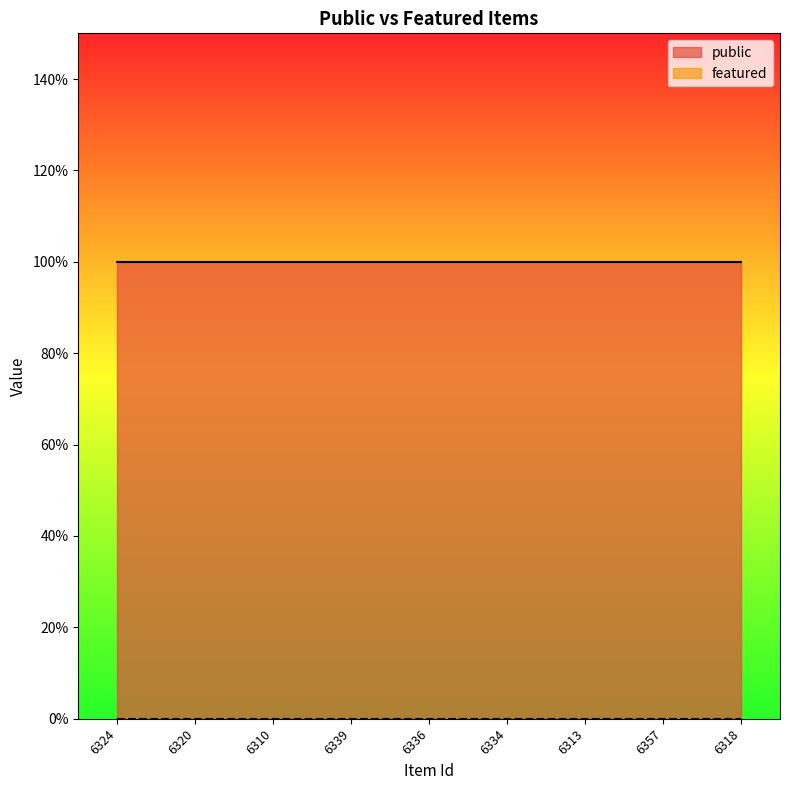

What are all the series names shown in the legend?

public, featured